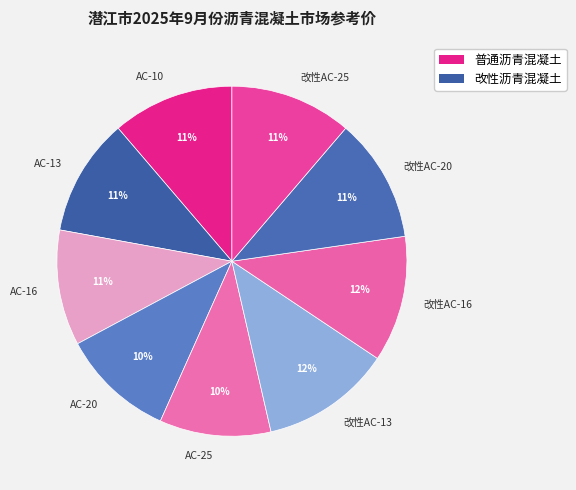

To the nearest percent, what is the difference between the largest and smallest slice percentages?

2%